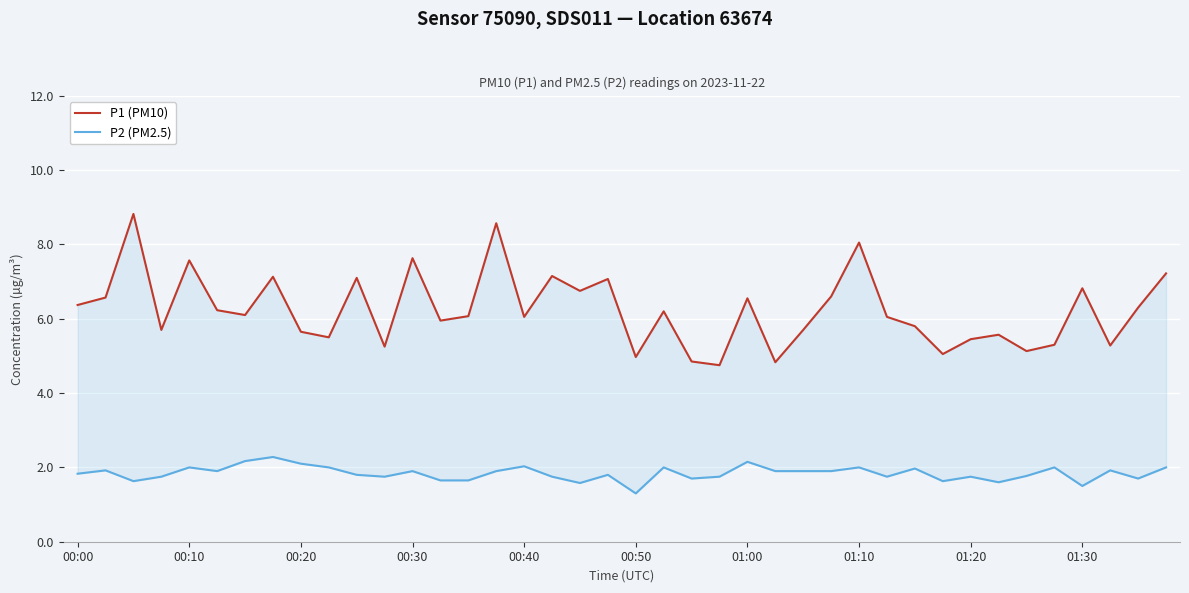

What is the total value across all series at 33?

7.2